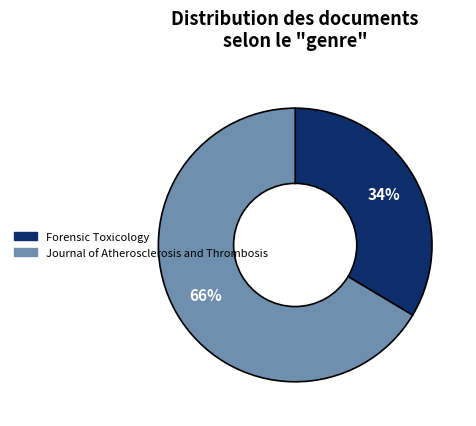

Does Forensic Toxicology represent more than half of the total?

No